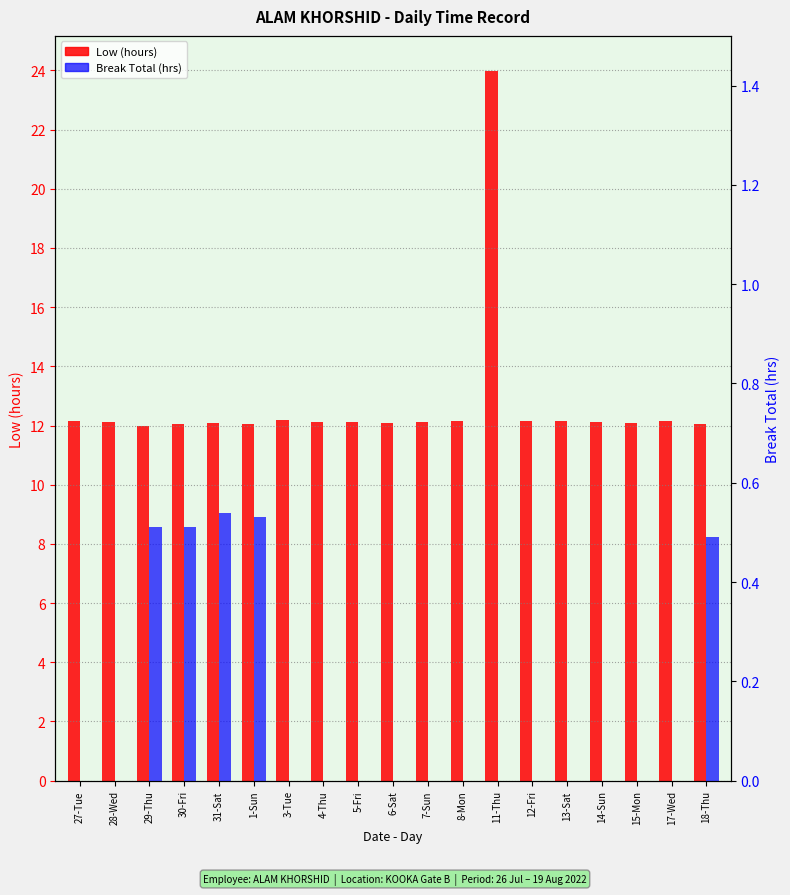

Which category has the lowest value across all series?

27-Tue